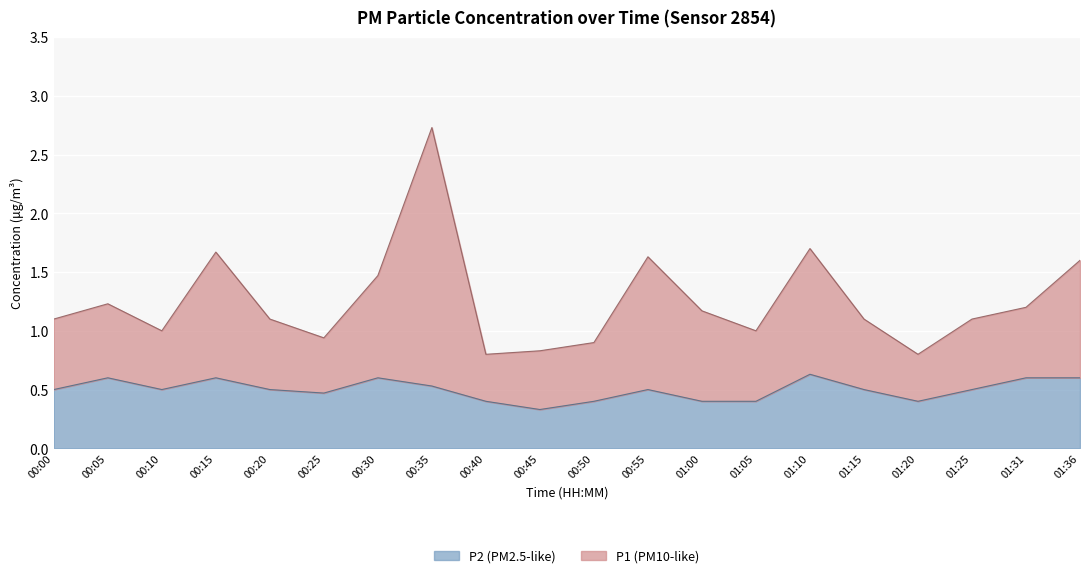

What are all the series names shown in the legend?

P2, P1